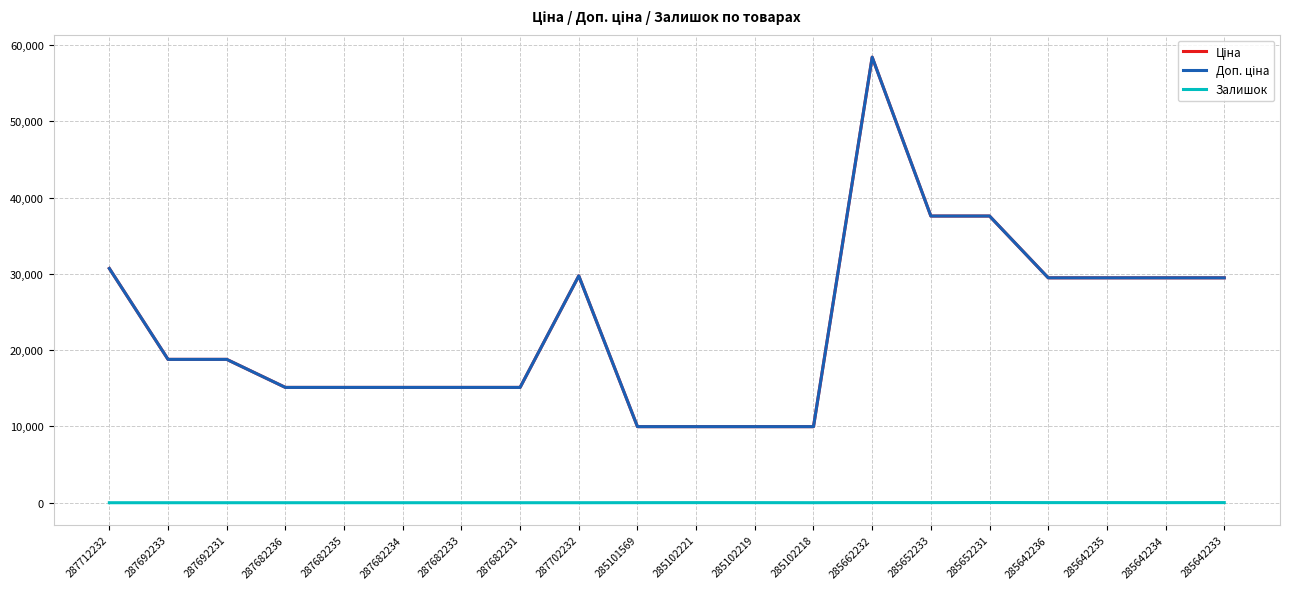

What is the sum of all Залишок values?

132.0